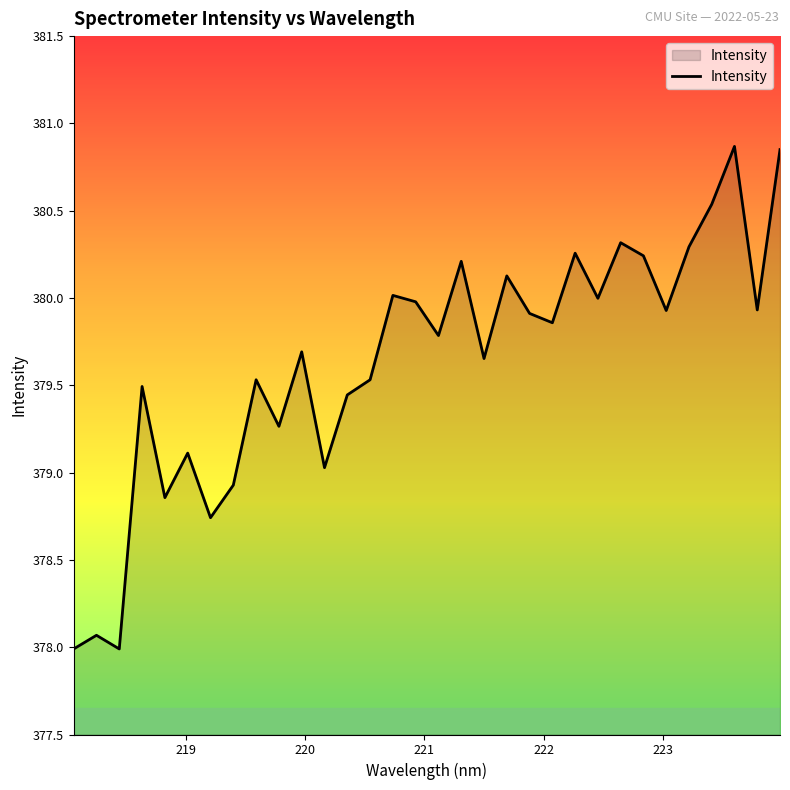

What is the smallest value displayed?

378.0